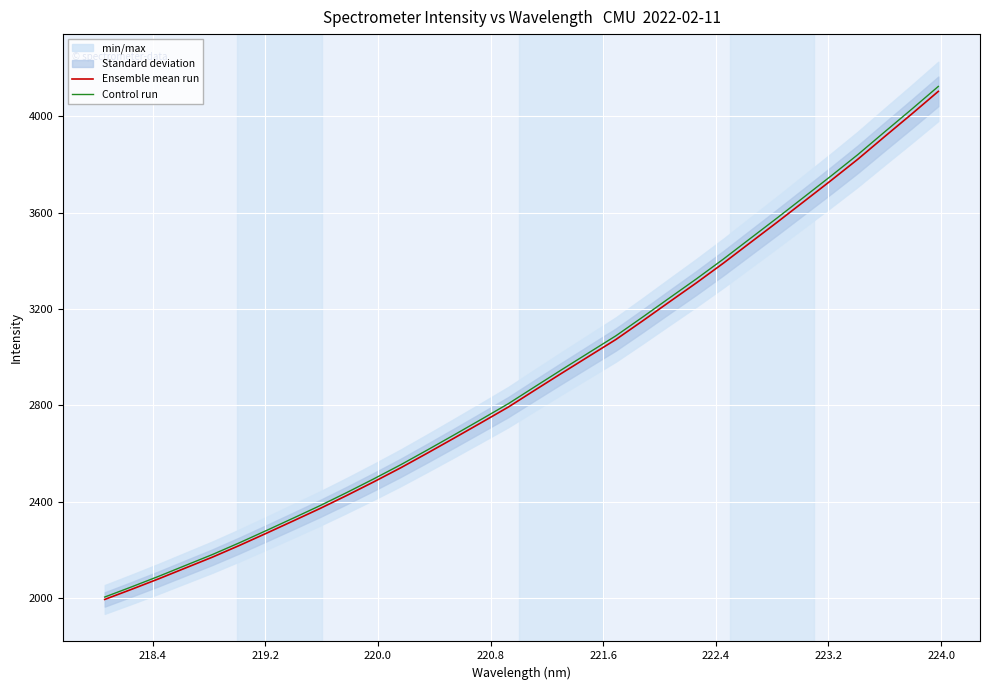

True or false: Ensemble mean run and Control run cross at least once.

False